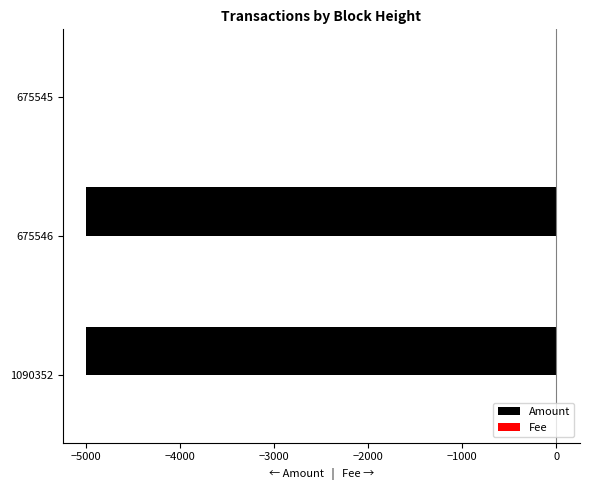

How many bars are there in each group?

2